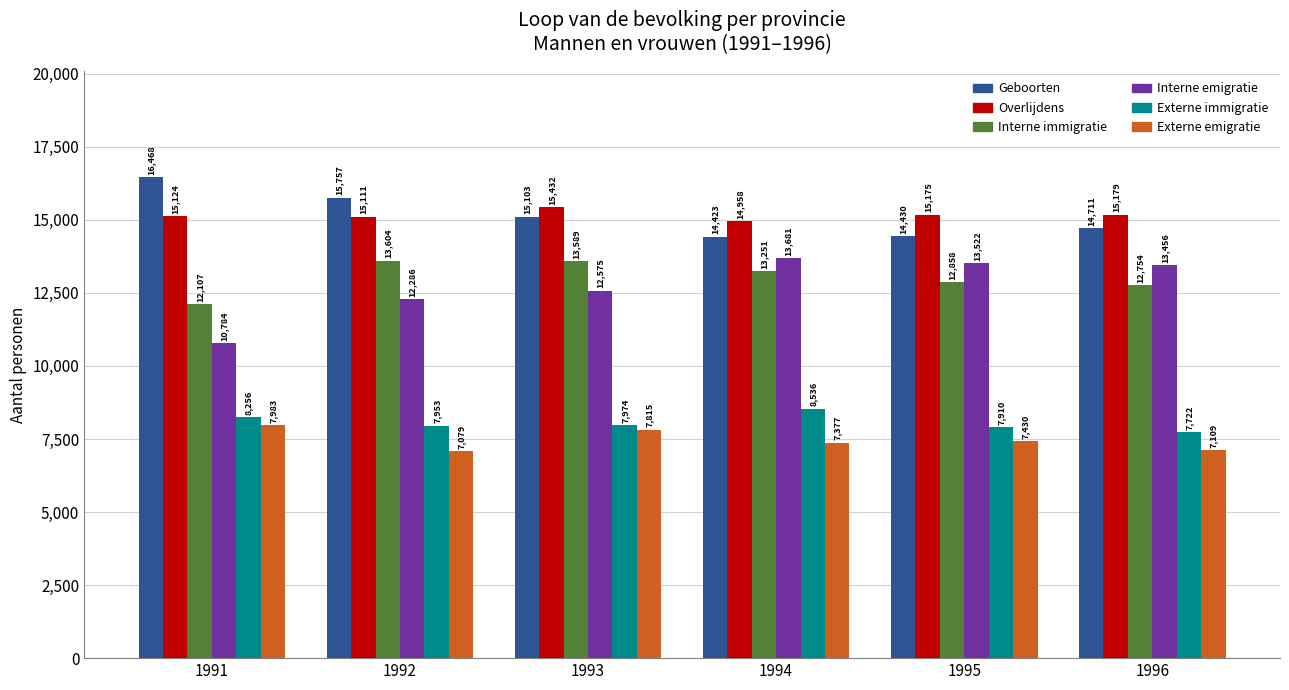

How many bars are there in total?

36